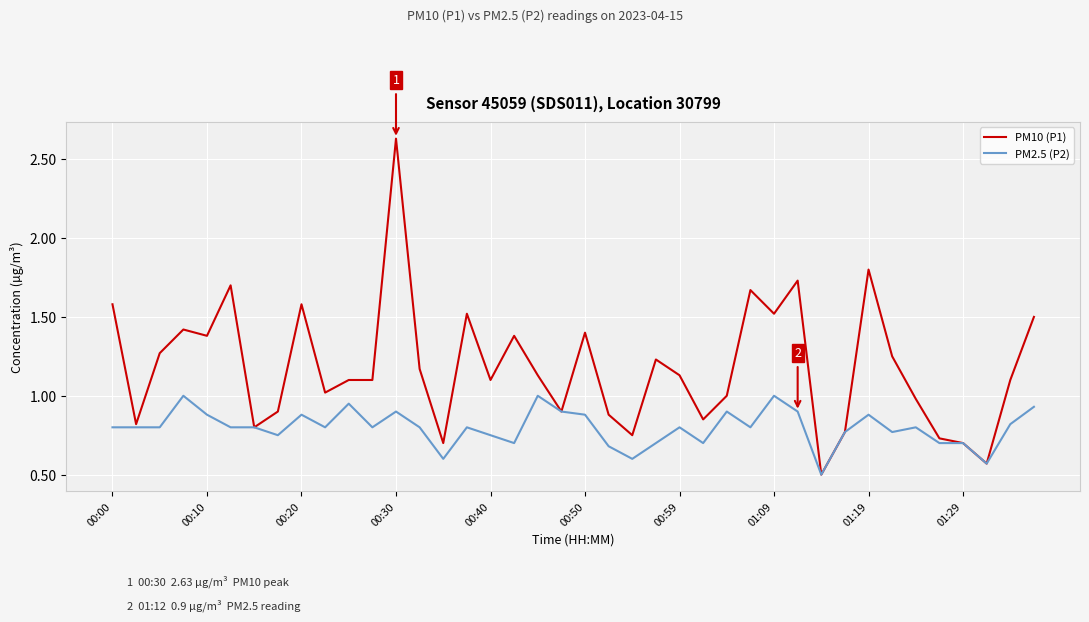

List the series in order of their overall mean, lowest first.

PM2.5 (P2), PM10 (P1)